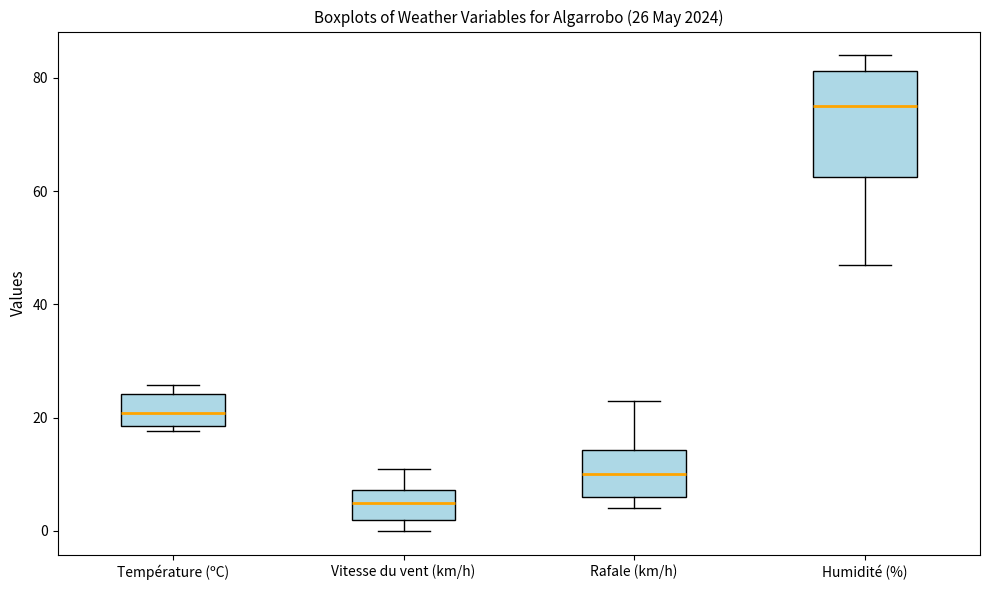

Which box is the tallest, from its lower edge to its upper edge?

Humidité (%)